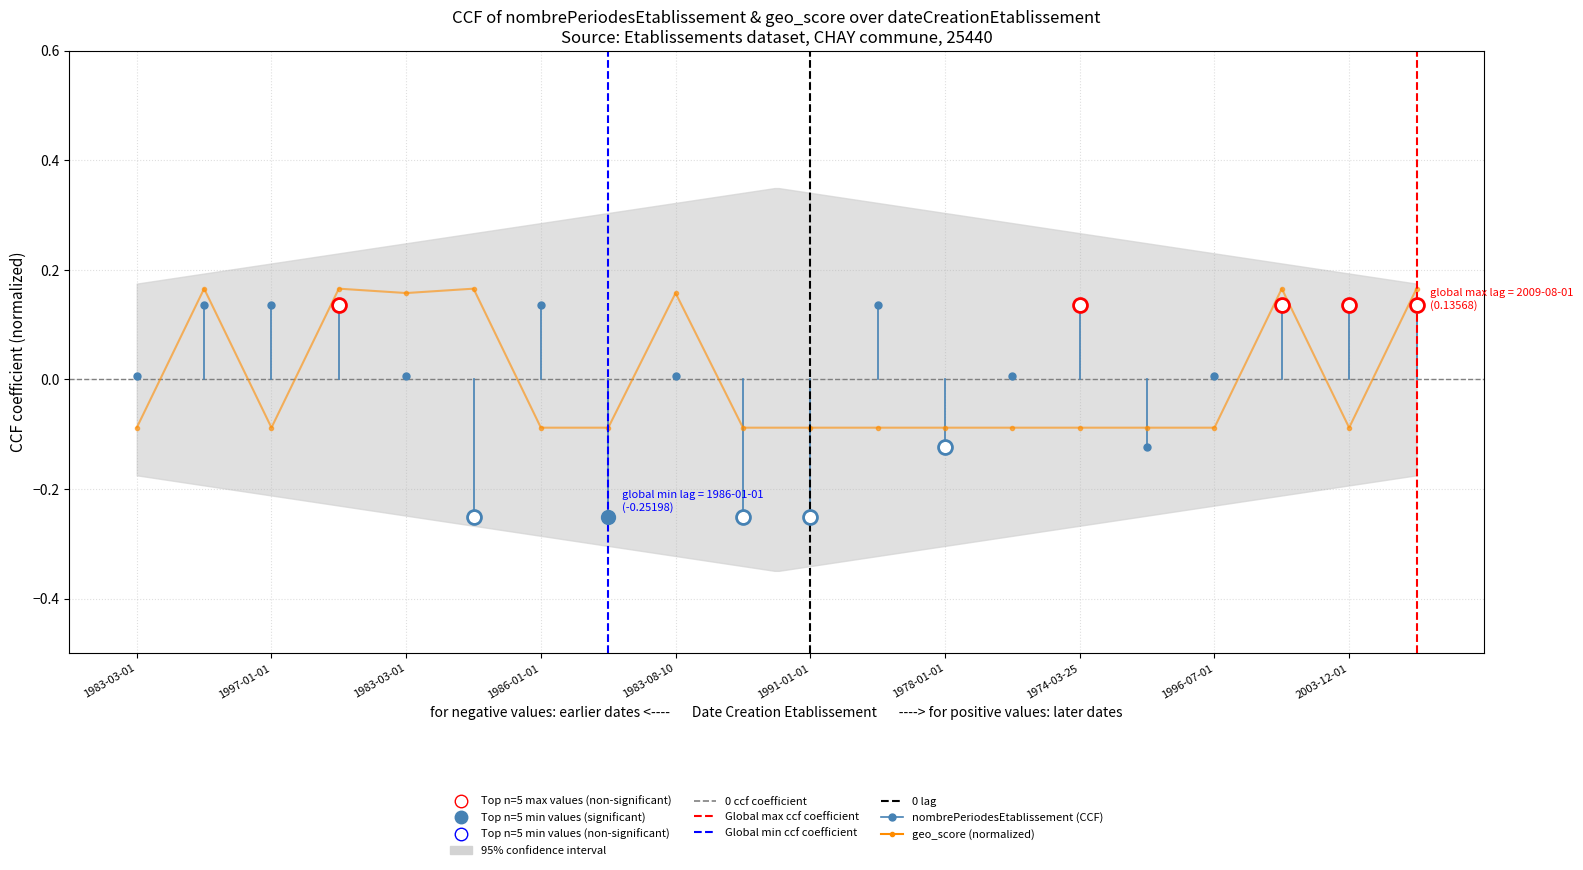

How many points are higher than both their immediate neighbors (excluding endpoints)?

5